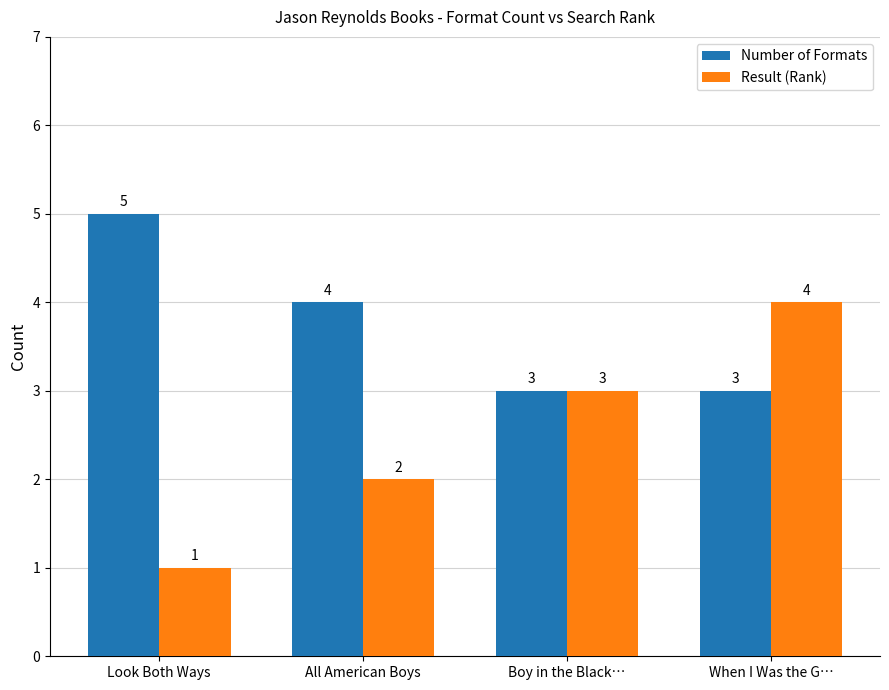

Reading right to left, what are all the values shown in this chart?

Number of Formats: When I Was the G…=3	Boy in the Black…=3	All American Boys=4	Look Both Ways=5
Result (Rank): When I Was the G…=4	Boy in the Black…=3	All American Boys=2	Look Both Ways=1